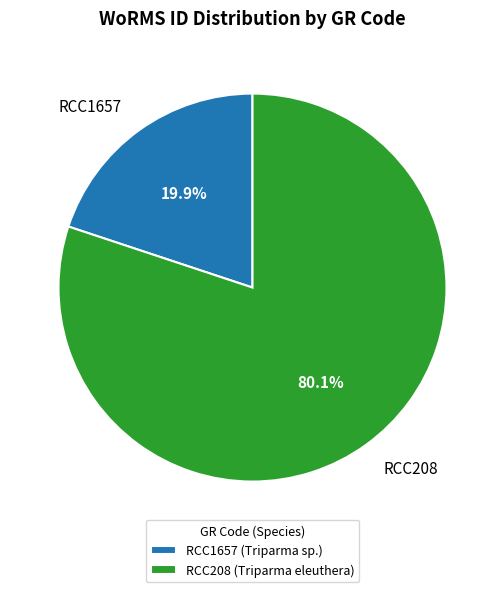

How many slices are in this pie chart?

2